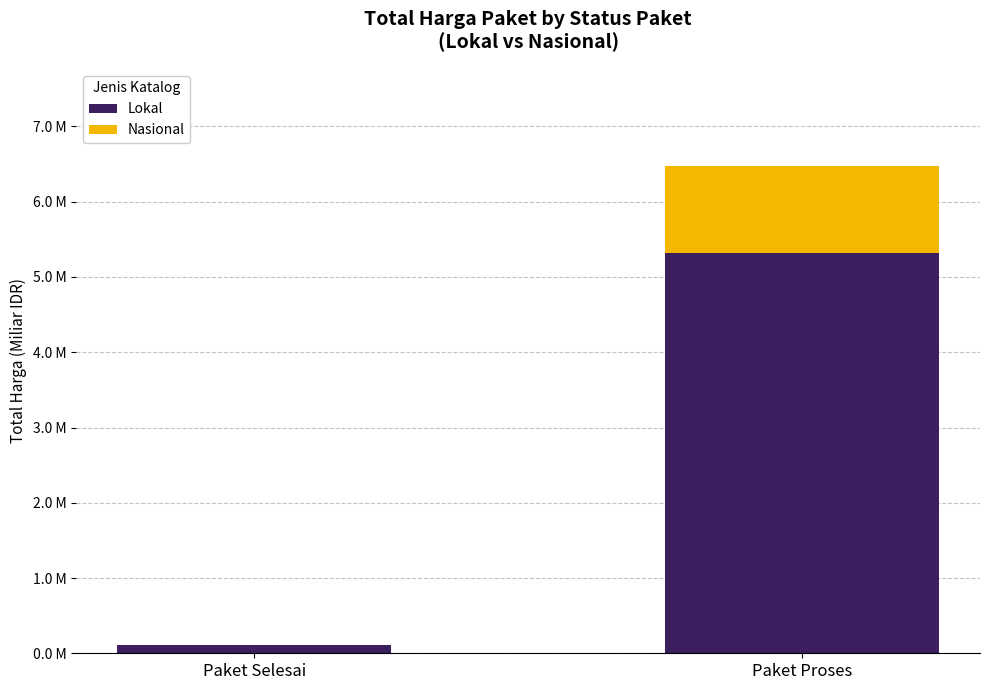

What is the label of the 2nd bar from the left?

Paket Proses